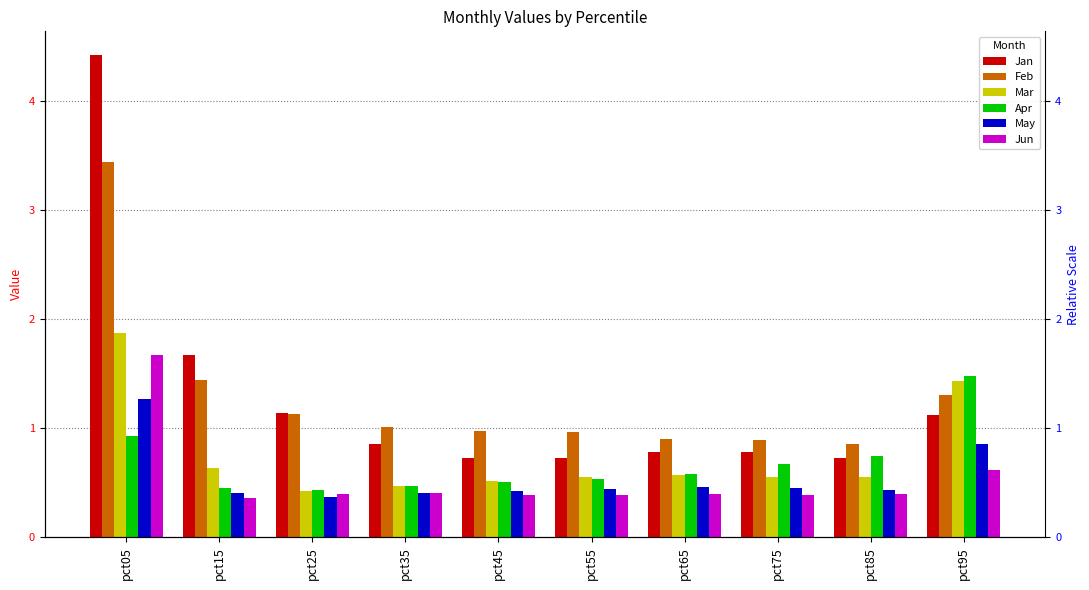

Which category has the lowest value in the Mar series?

pct25